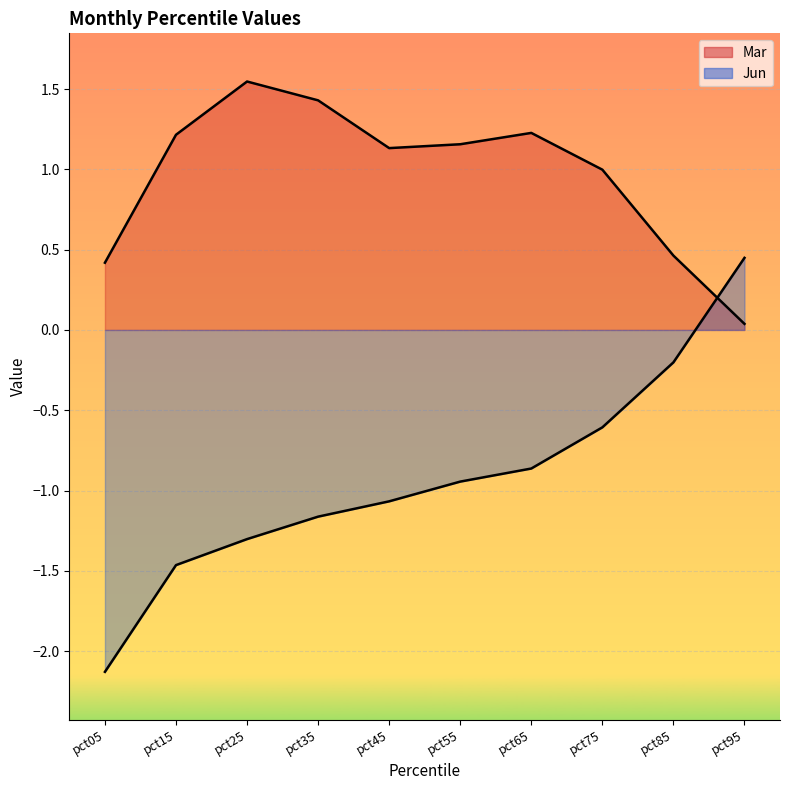

Between pct75 and pct05, which is larger?

pct75